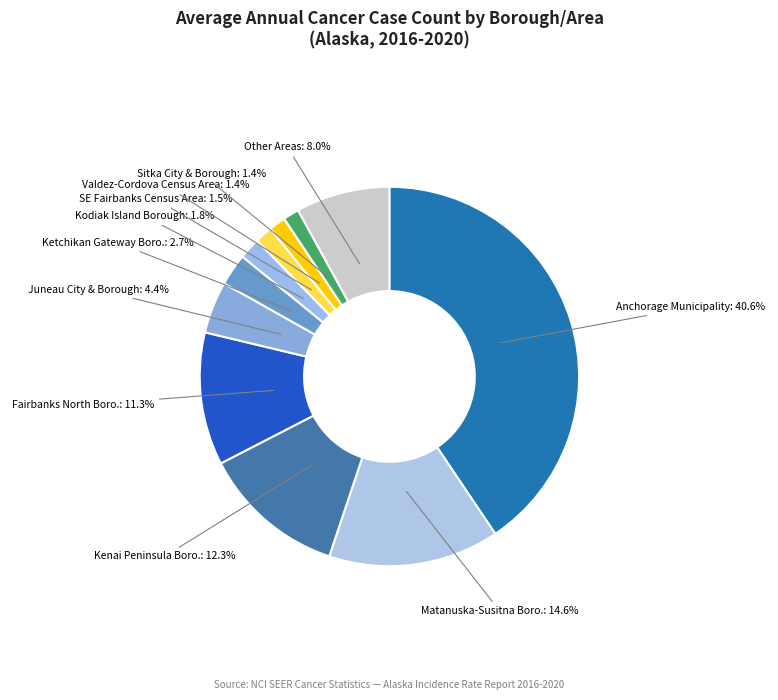

How many slices are in this pie chart?

11